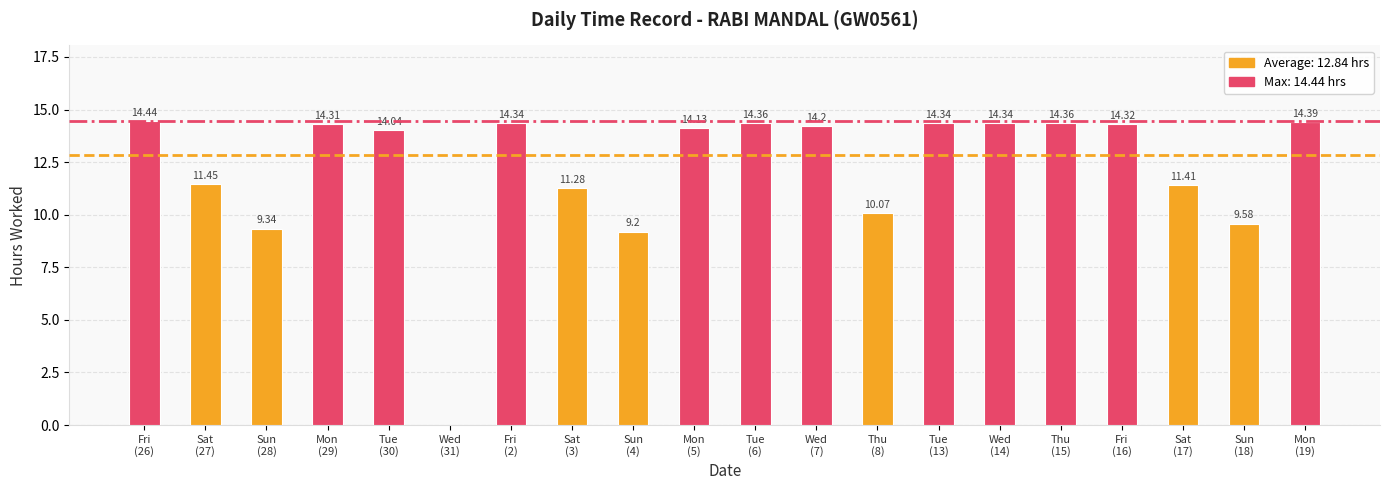

What is the change in value from Thu
(8) to Sun
(18)?

-0.5